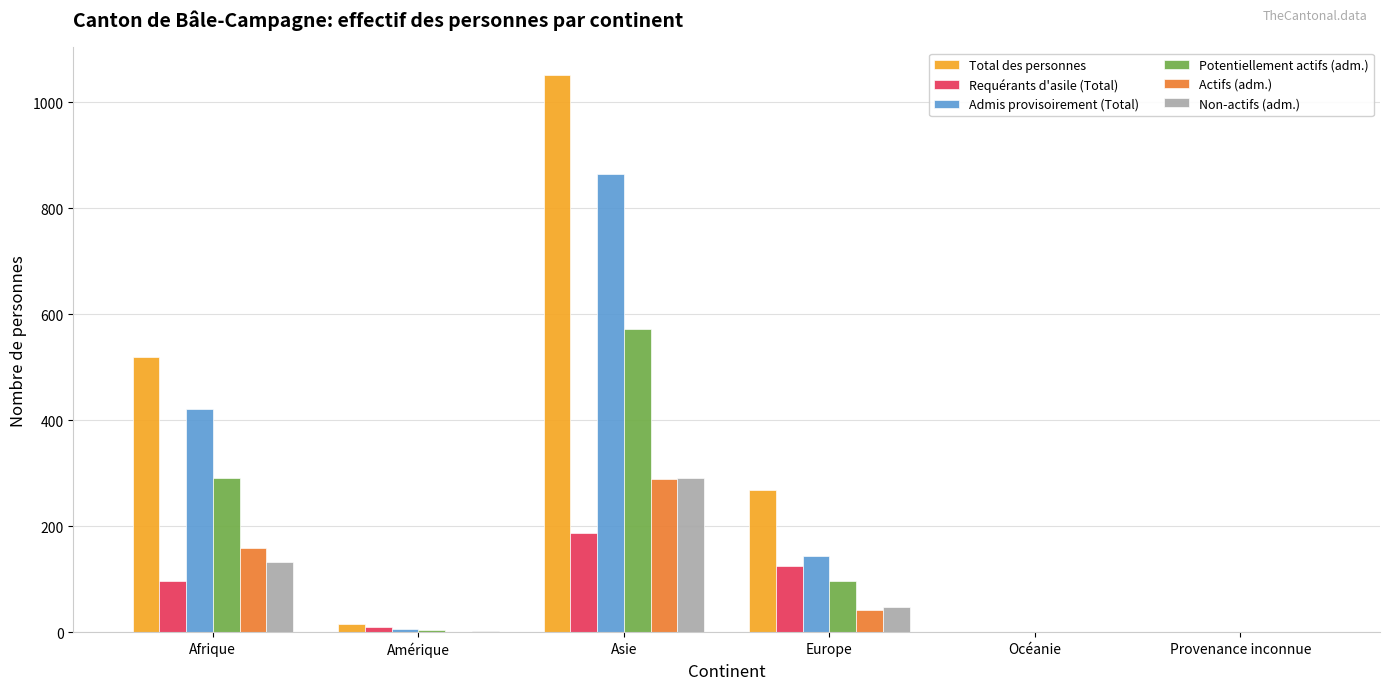

At which category is the sum across all series the highest?

Asie